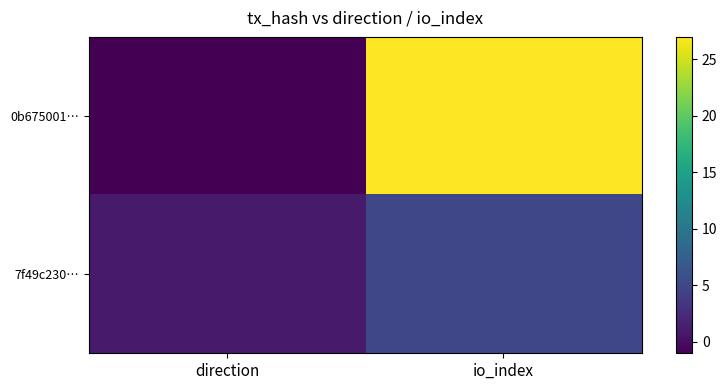

Between io_index and direction, which is larger?

io_index